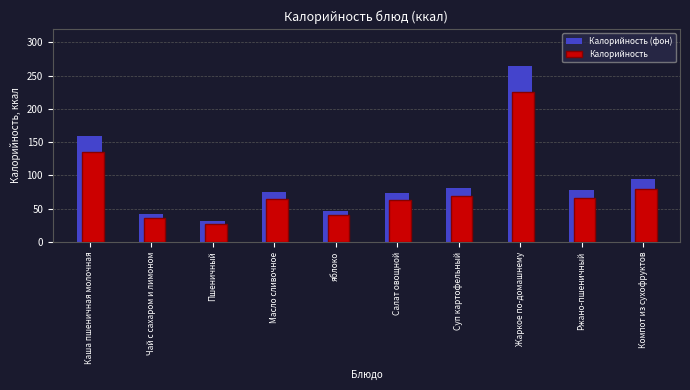

What is the difference between the maximum and minimum values in the Калорийность series?

198.9